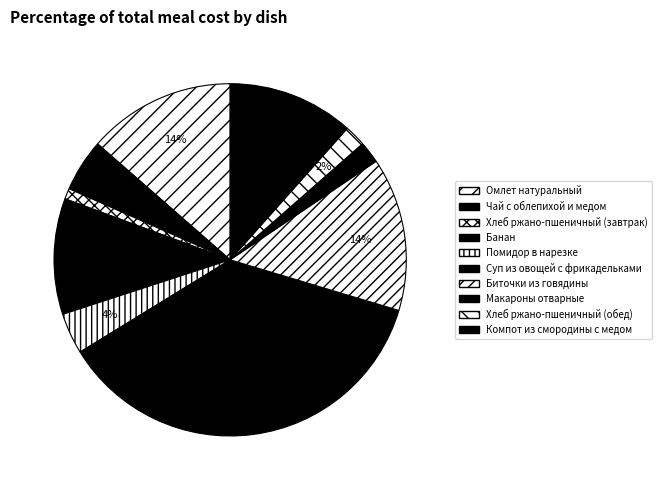

Which category has the smallest portion of the pie?

Хлеб ржано-пшеничный (завтрак)